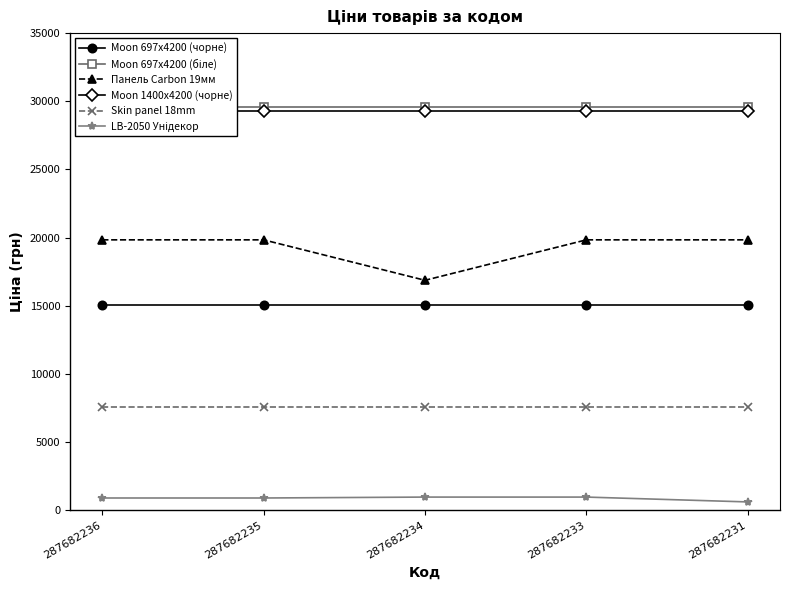

True or false: Moon 697x4200 (чорне) and Панель Carbon 19мм intersect in this chart.

False